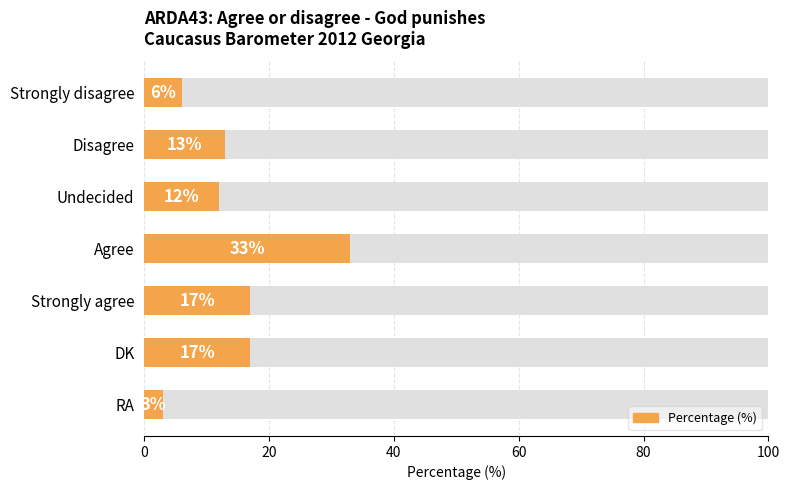

Approximately how many times larger is the value at DK compared to Strongly agree?

1.0